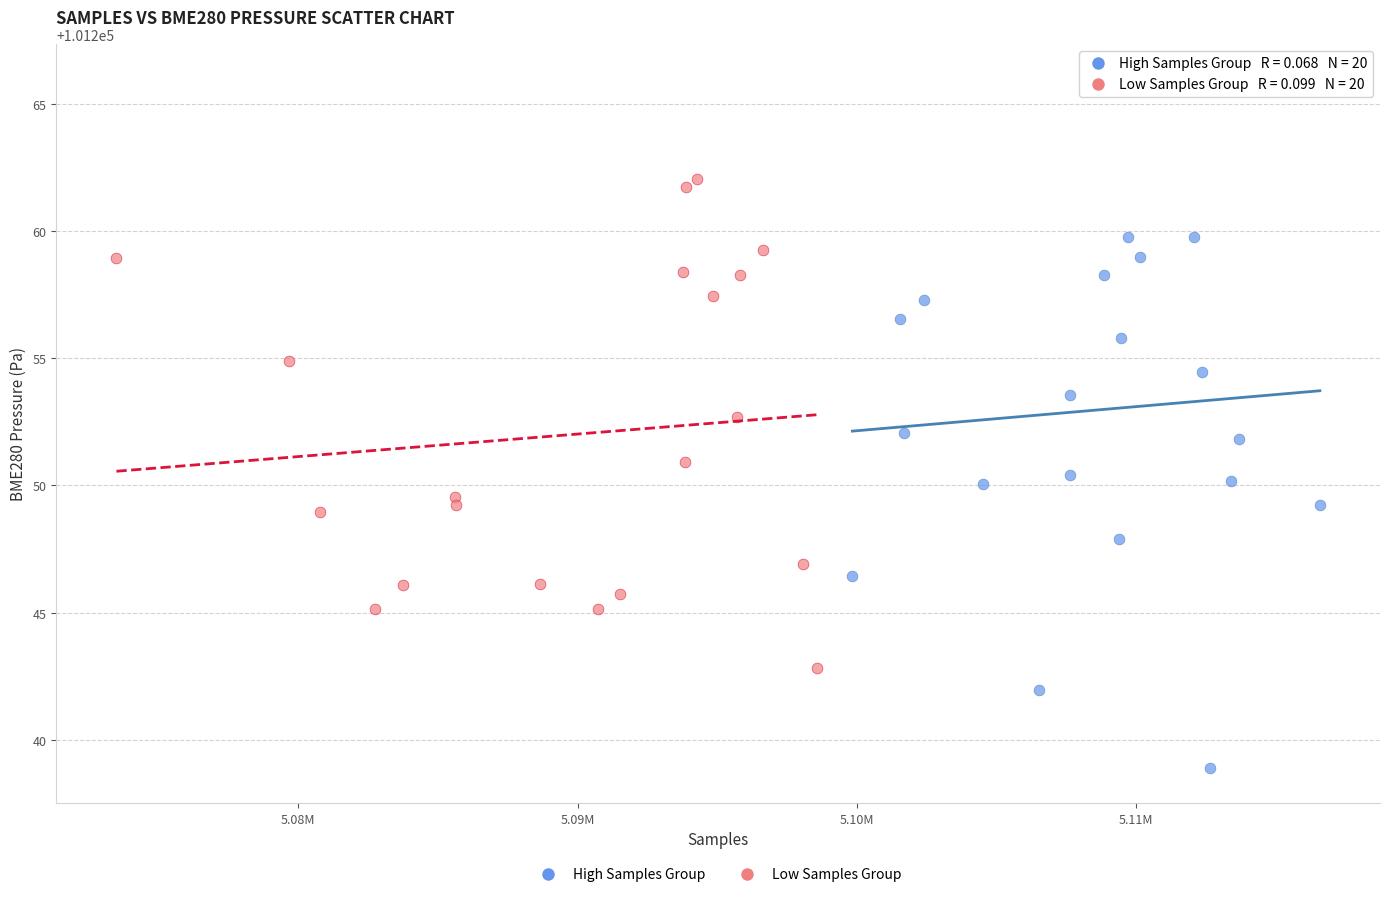

Which series contains the highest Y value?

High Samples Group